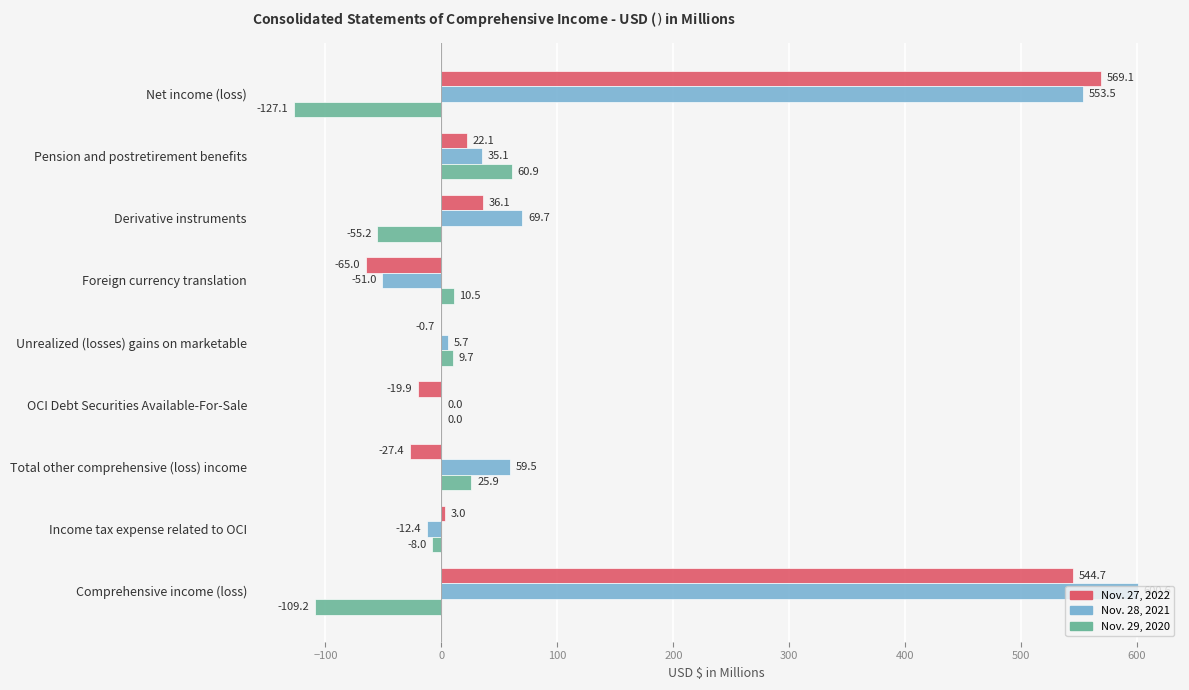

What is the sum of all Nov. 28, 2021 values?

1260.7